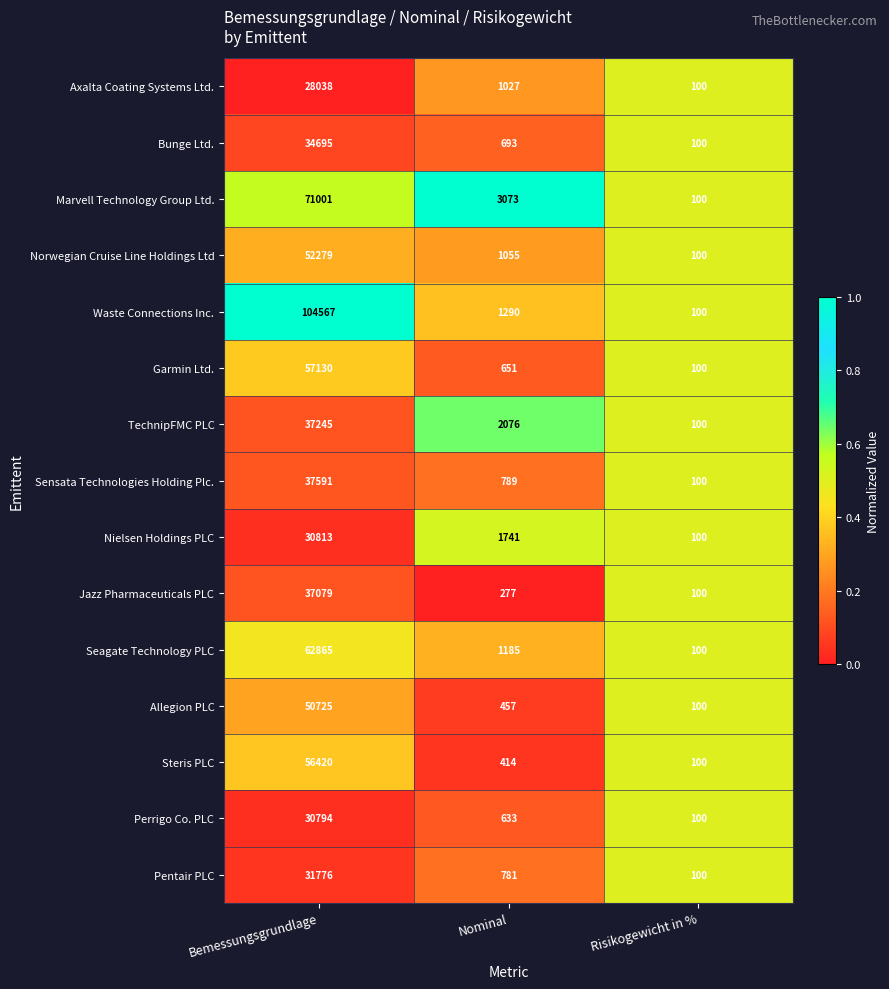

The value of Marvell Technology Group Ltd. at Risikogewicht in % is 52. True or false?

False